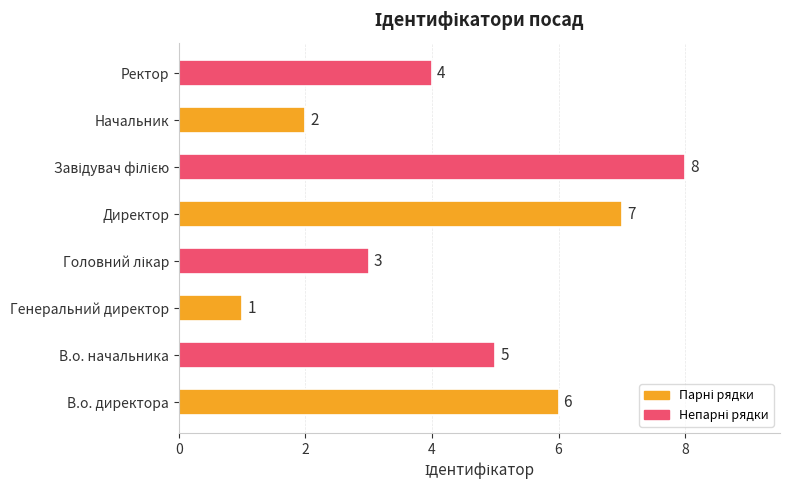

How many data points does each series have?

8